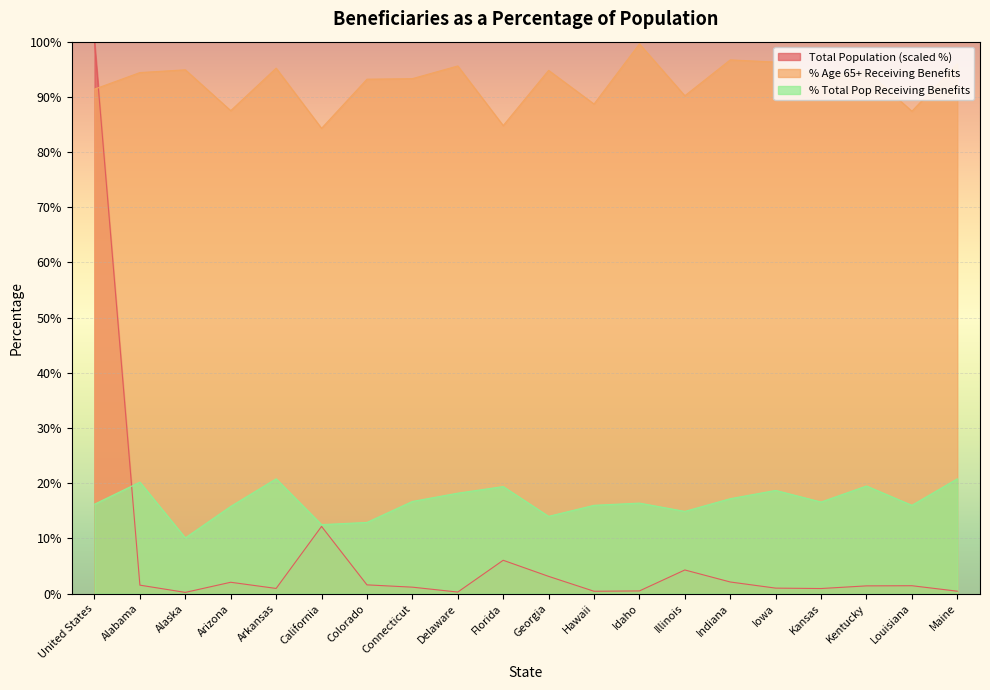

What is the smallest value displayed?

0.2